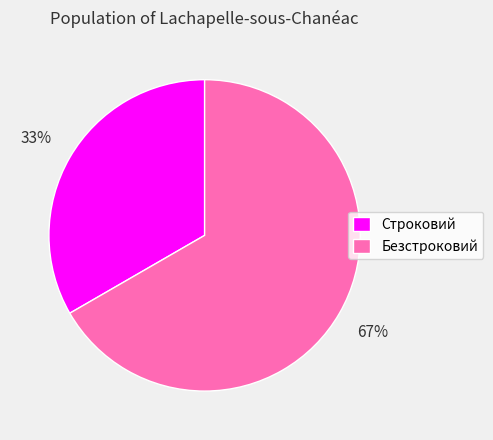

How many segments does this pie chart have?

2